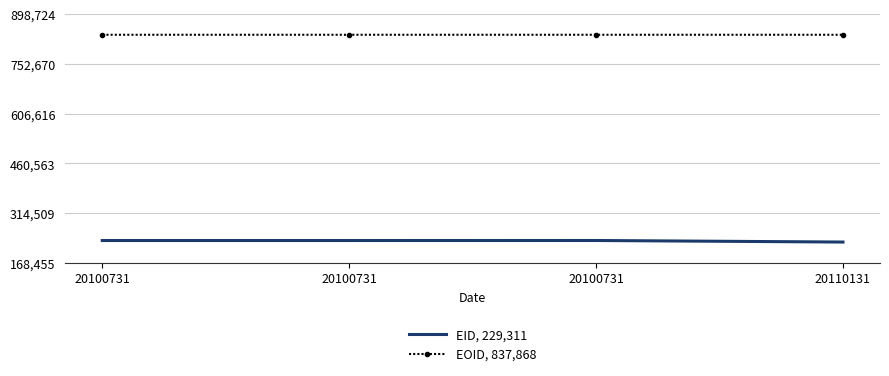

How many values in the EOID, 837,868 series are below 837867?

2